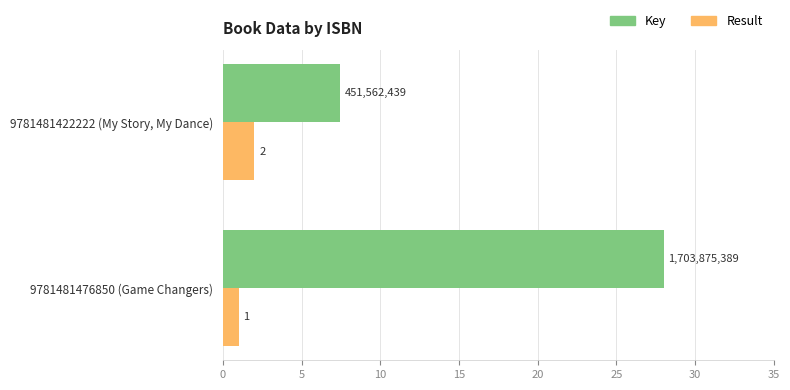

Which series changed the most between 9781481476850 (Game Changers) and 9781481422222 (My Story, My Dance)?

Key